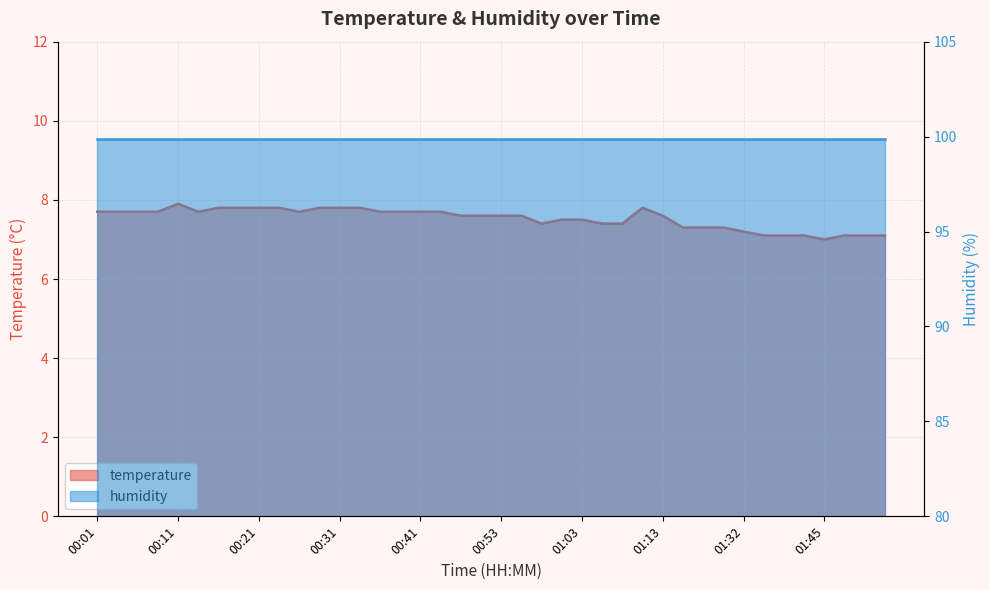

Between 00:08 and 00:18, which is larger?

00:18